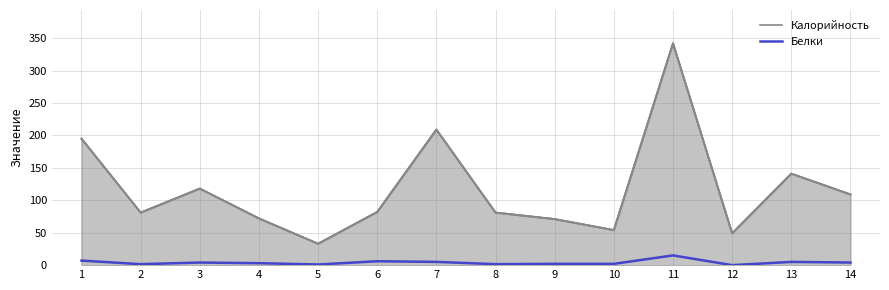

Which category has the highest value in the Белки series?

11